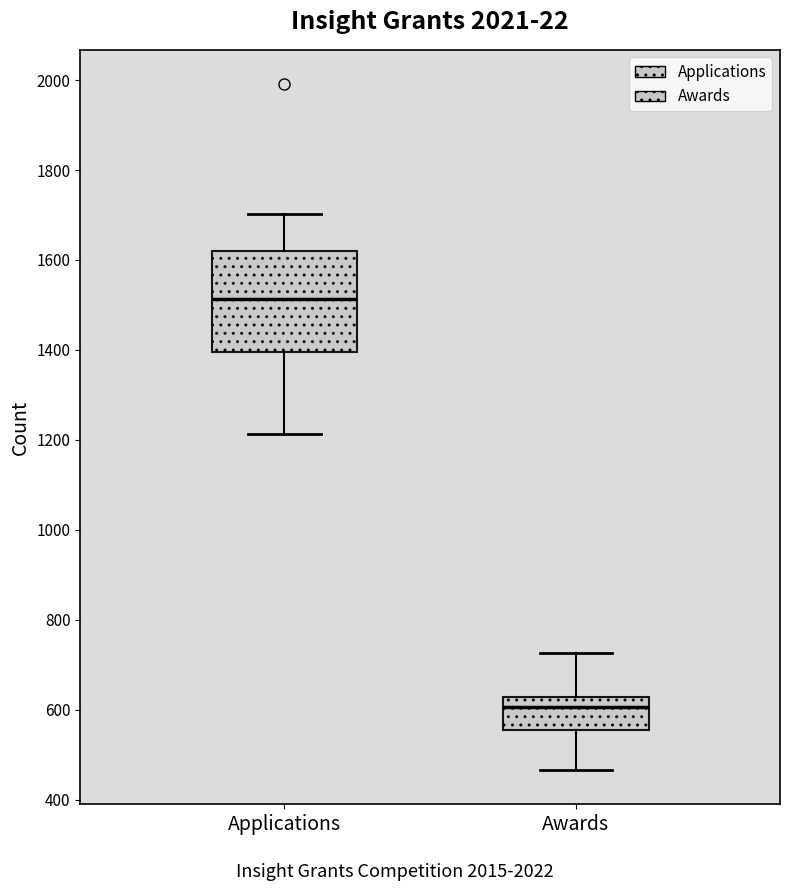

Reading left to right, read every box against the y-axis: the position of its median line, the range the box covers, and the ends of its whiskers. The values are not printed on the chart, so give them approximately, as read against the axis.

Applications: median 1520, box 1400 to 1620, whiskers 1220 to 1700
Awards: median 600, box 560 to 620, whiskers 460 to 720